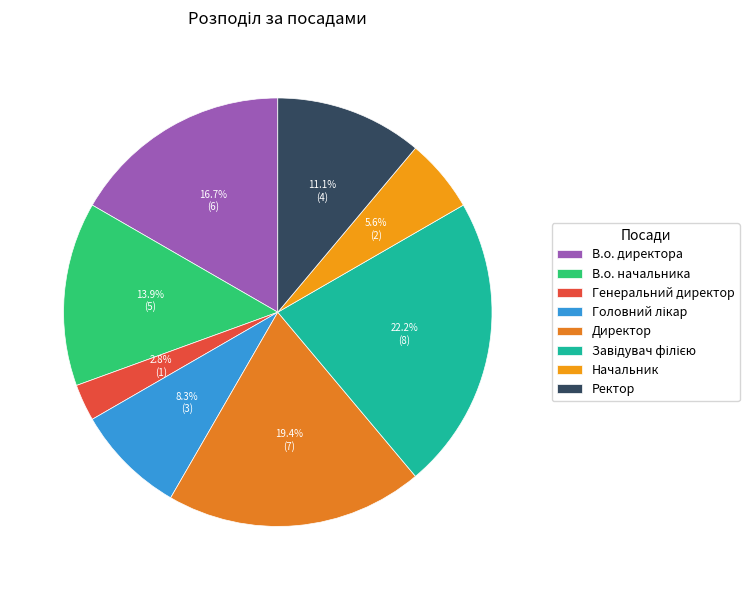

What is the total percentage of Директор and В.о. директора?

36.1%